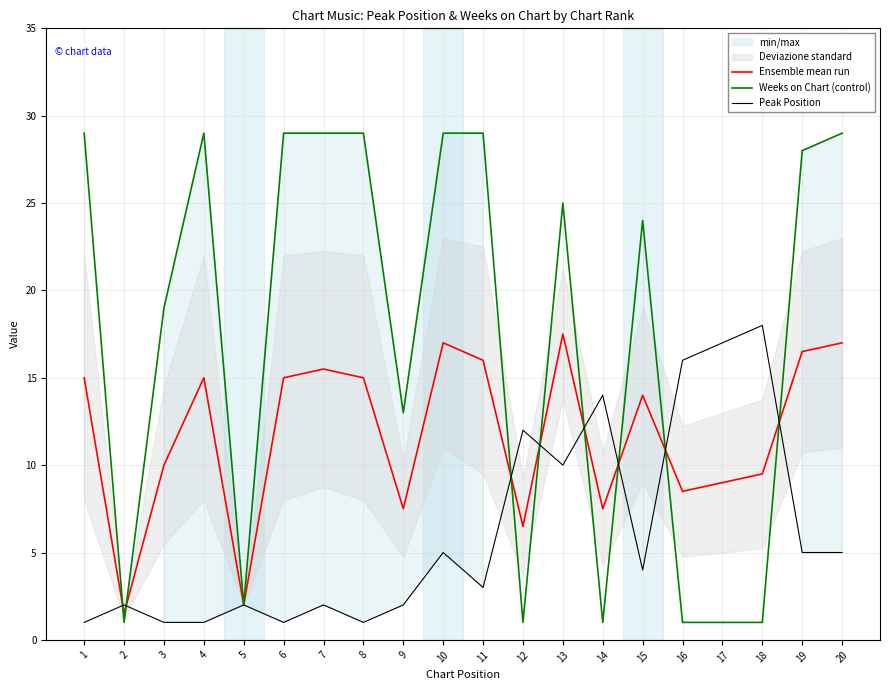

Is this an area chart (filled region under the line)?

No